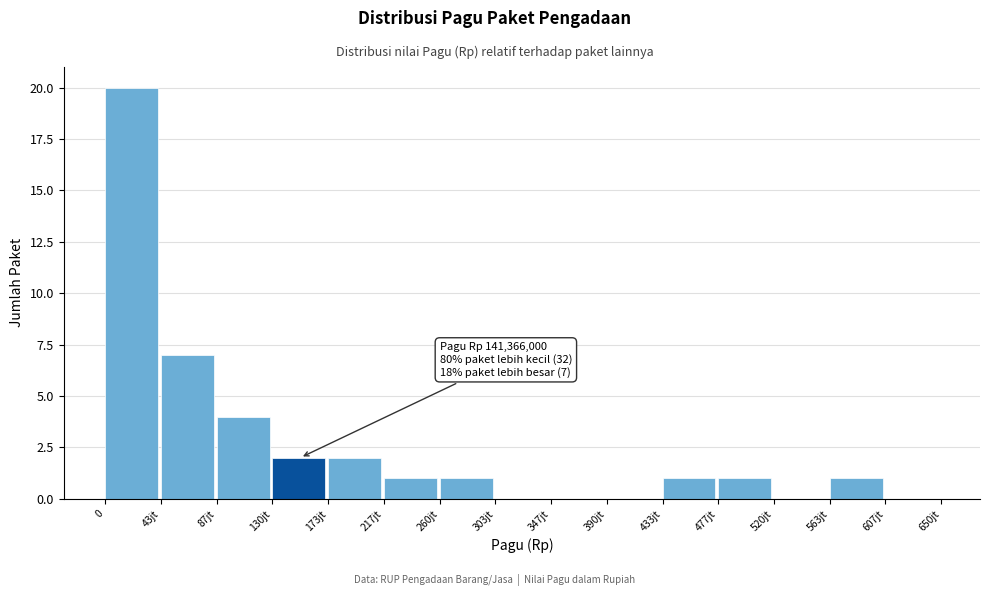

Reading right to left, extract all data points from this chart.

607jt=0	563jt=1	520jt=0	477jt=1	433jt=1	390jt=0	347jt=0	303jt=0	260jt=1	217jt=1	173jt=2	130jt=2	87jt=4	43jt=7	0=20